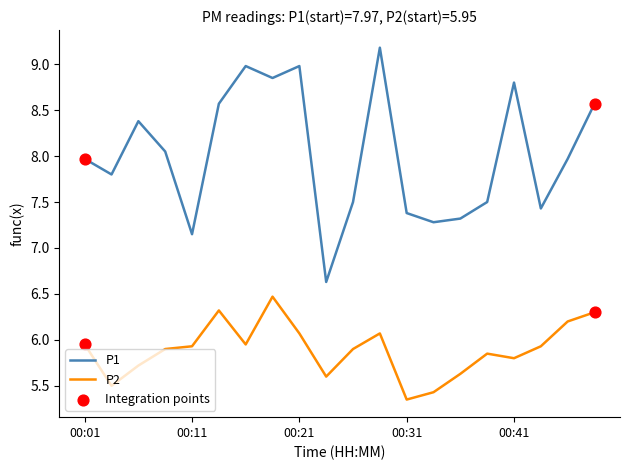

Which series has the largest total across all categories?

P1